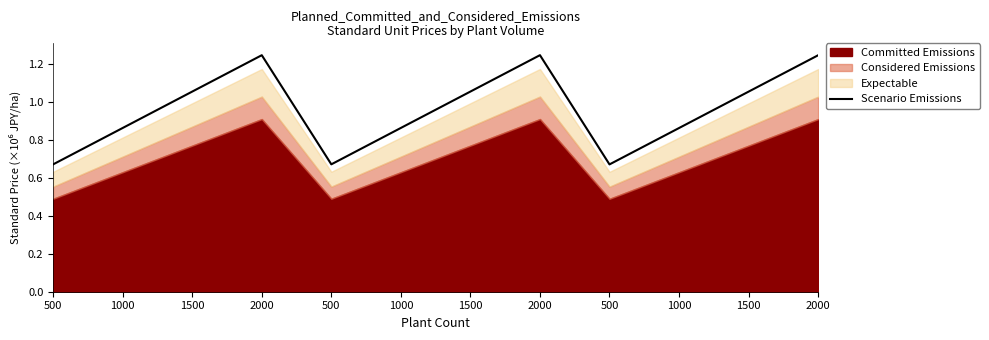

What is the value of the 8th point from the left?

1.2